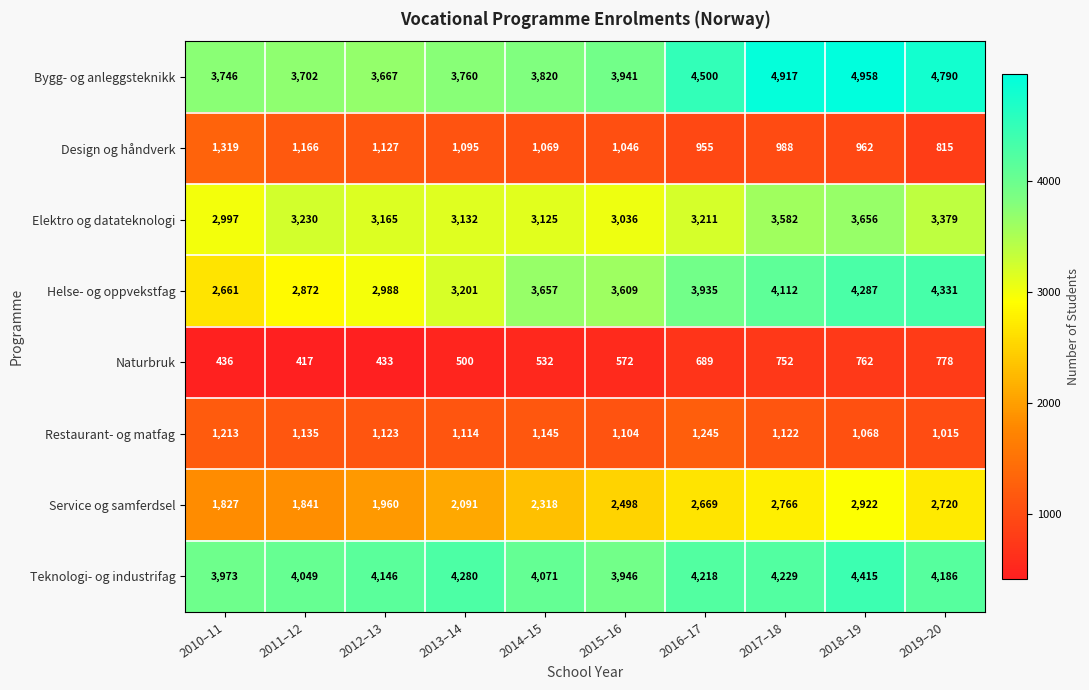

What is the total value across all series at 2019–20?

22014